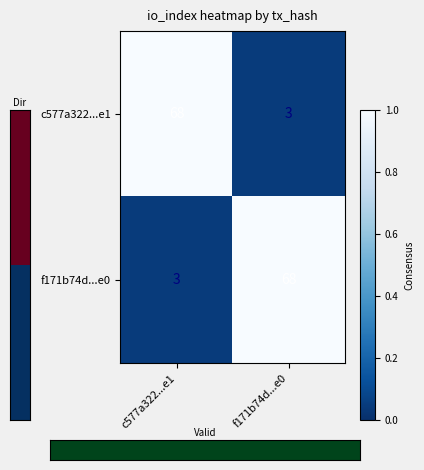

What is the total value across all series at c577a322...e1?

71